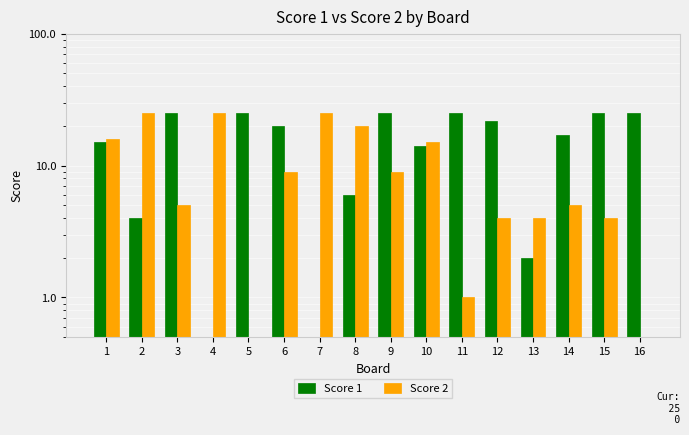

At which label does Score 2 first exceed 9?

1